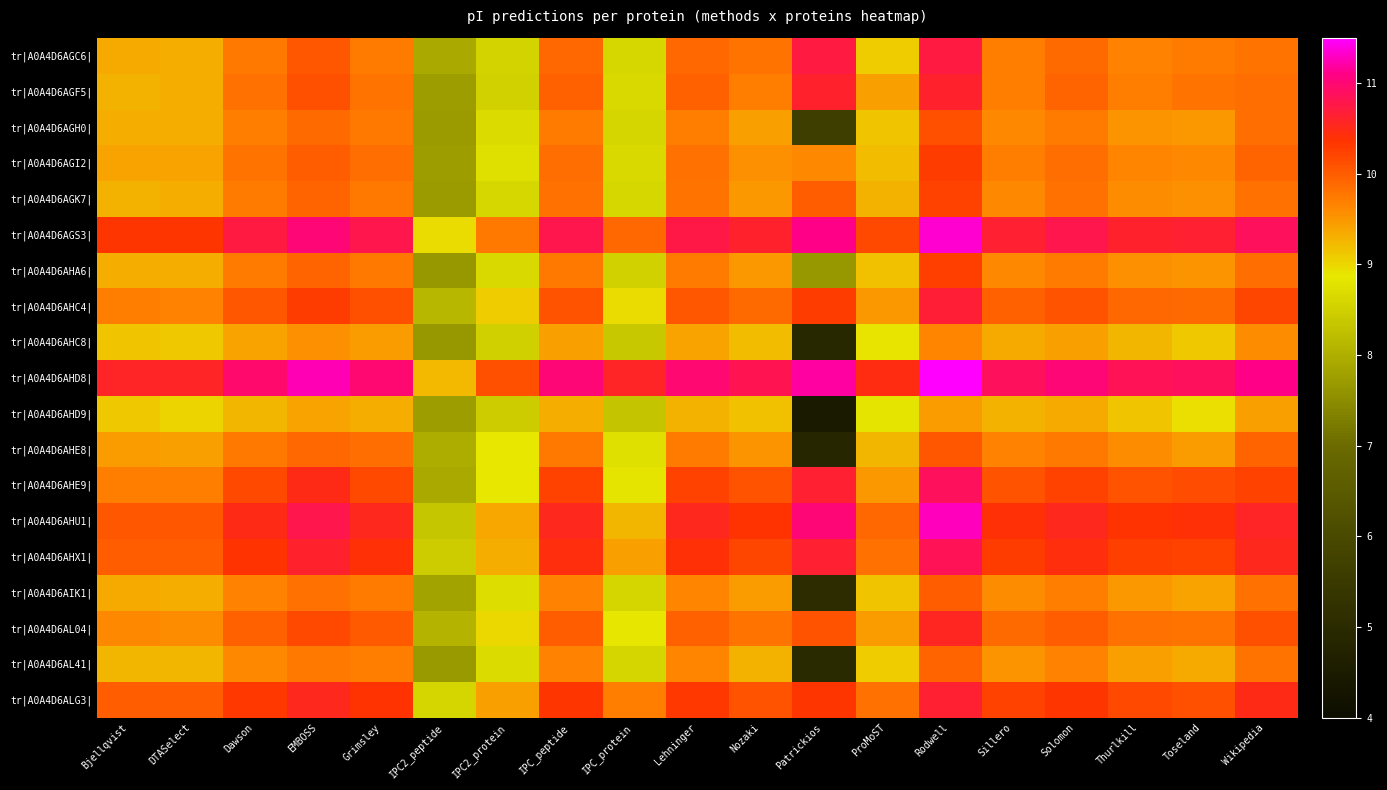

What is the greatest value displayed?

11.5